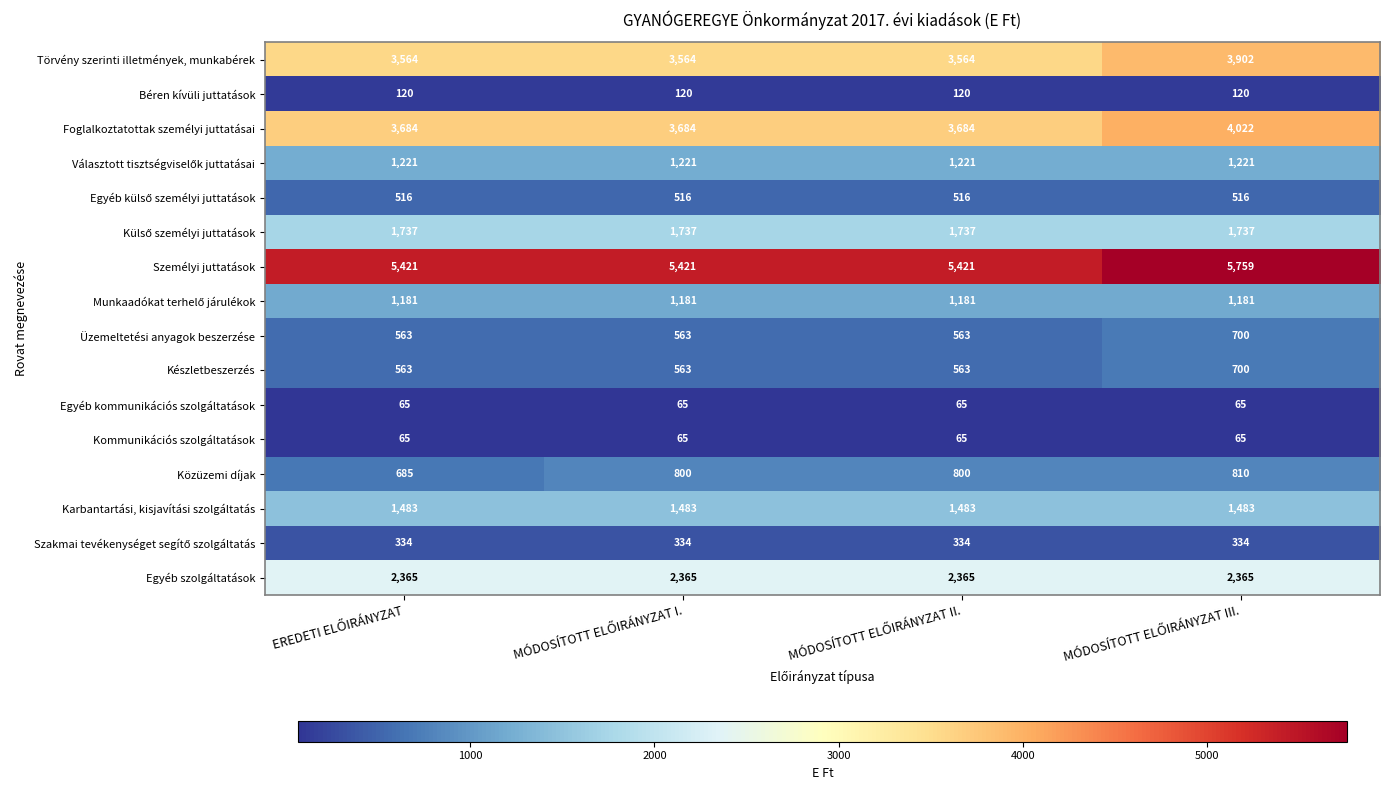

Which series has the largest total across all categories?

Személyi juttatások